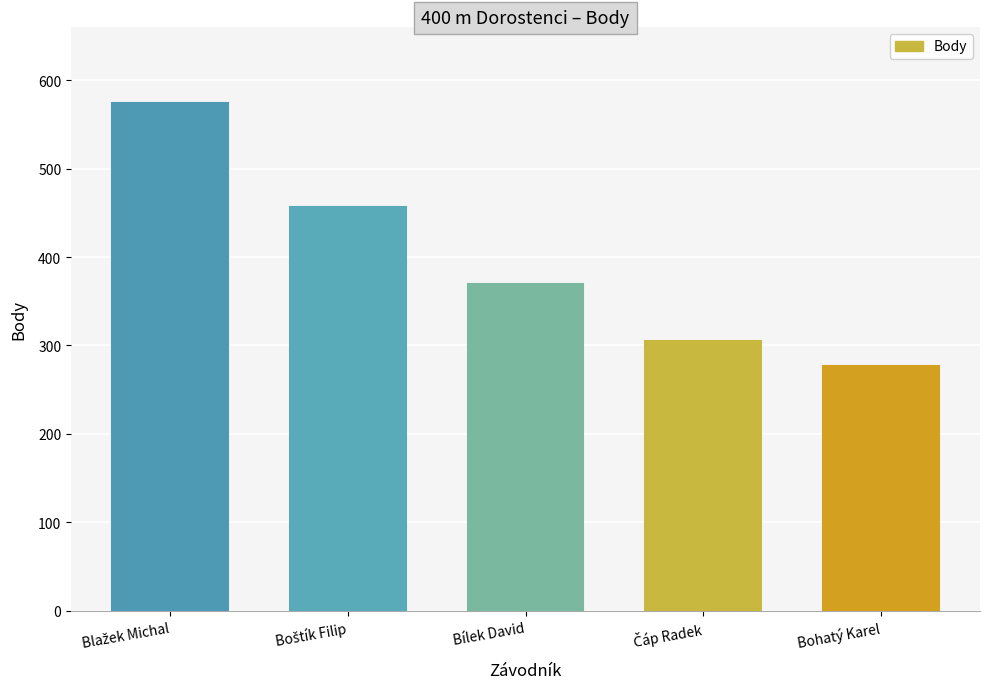

True or false: the data shows 150 at Bohatý Karel.

False